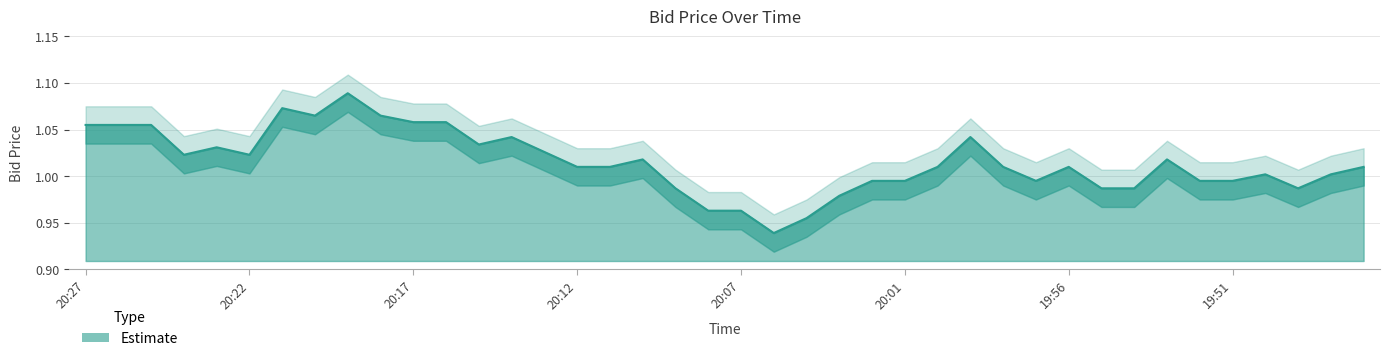

True or false: Bid_upper has a value of 0.7 at 20:21.

False